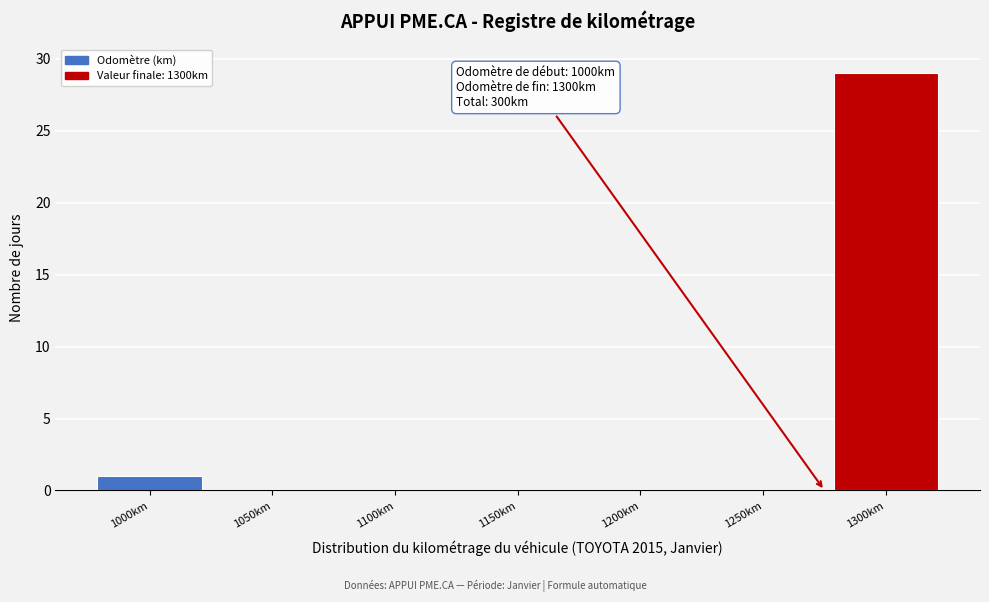

Reading left to right, extract all data points from this chart.

1000km=1	1050km=0	1100km=0	1150km=0	1200km=0	1250km=0	1300km=29